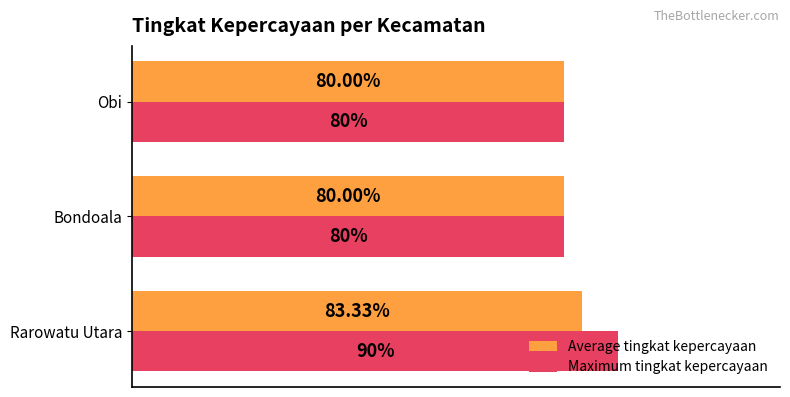

Which label corresponds to the largest value in the chart?

Rarowatu Utara